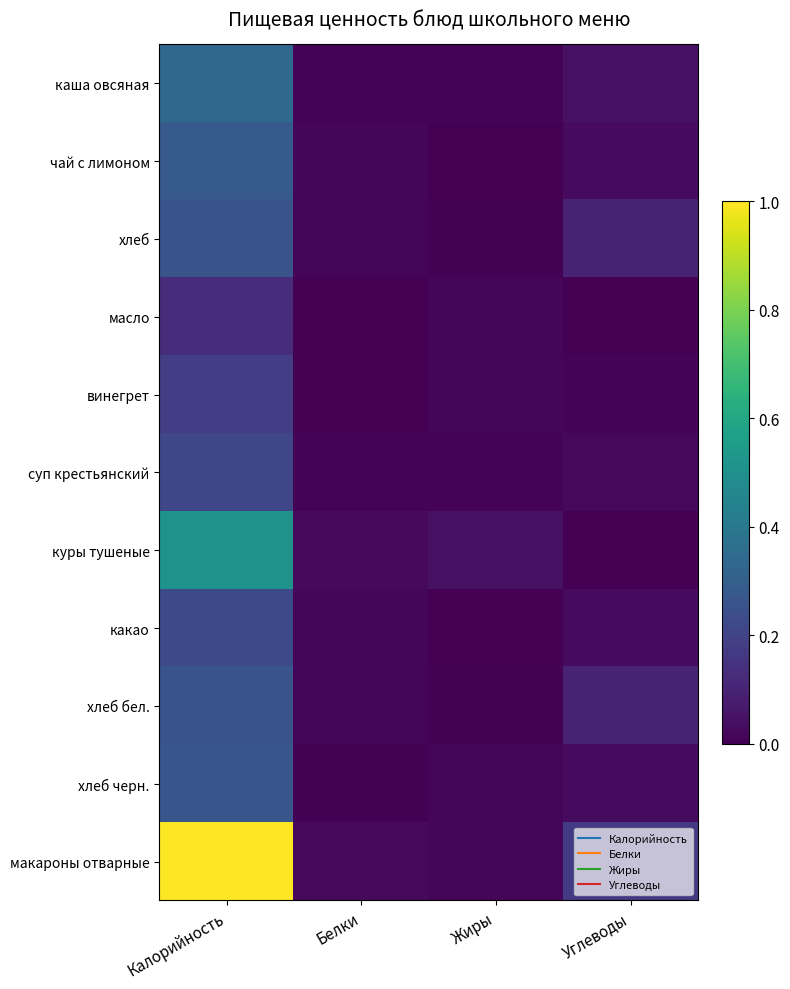

What is the maximum value shown in the chart?

1.0